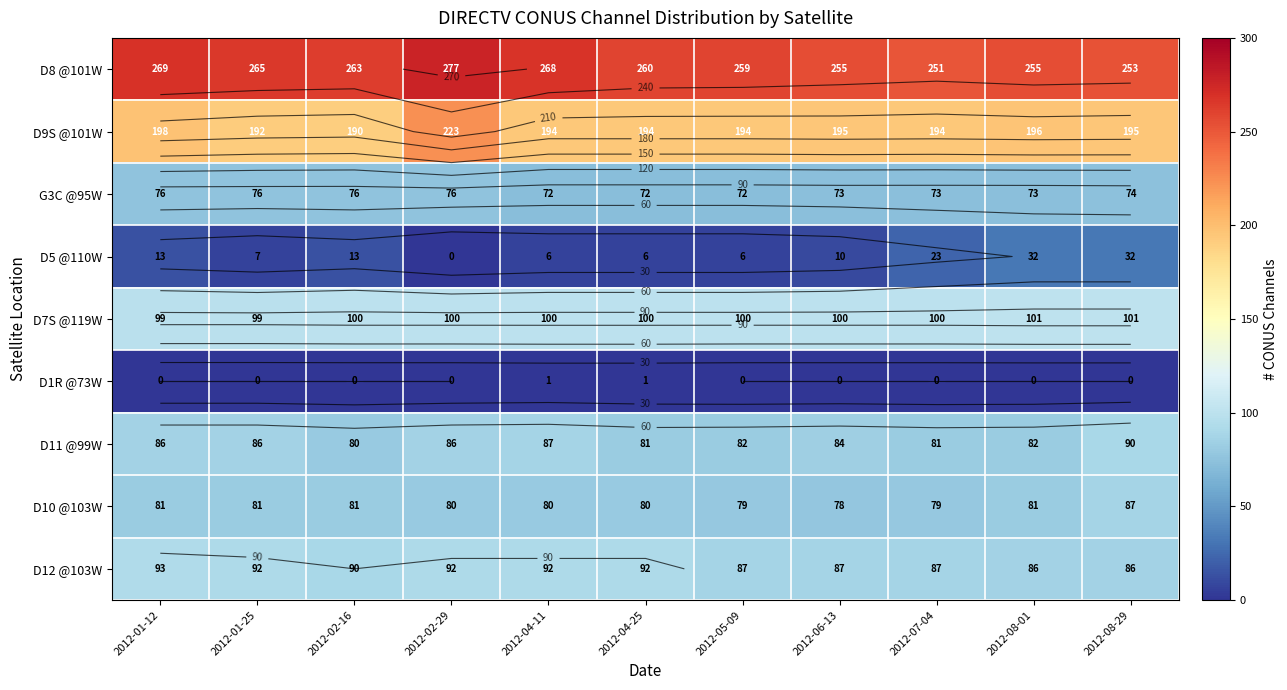

The value of D1R @73W at 2012-05-09 is 0. True or false?

True